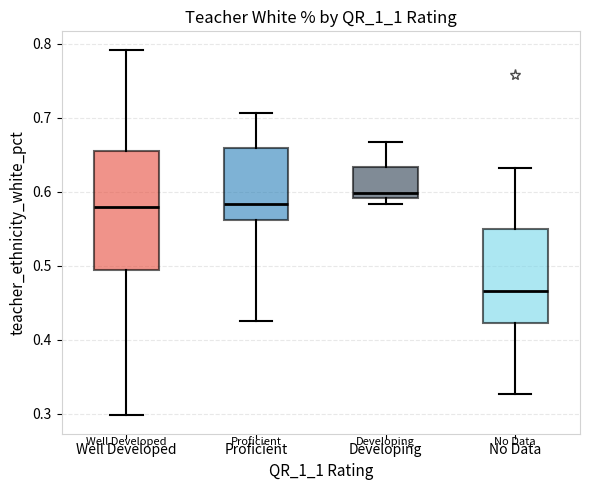

Reading left to right, transcribe this box plot: for each box, give where its median line is, the range the box spans, and where its two whiskers end, as read against the y-axis. The values are not printed on the chart, so give them approximately, as read against the axis.

Well Developed: median 0.58, box 0.49 to 0.66, whiskers 0.30 to 0.79
Proficient: median 0.58, box 0.56 to 0.66, whiskers 0.43 to 0.71
Developing: median 0.60, box 0.59 to 0.63, whiskers 0.58 to 0.67
No Data: median 0.47, box 0.42 to 0.55, whiskers 0.33 to 0.63